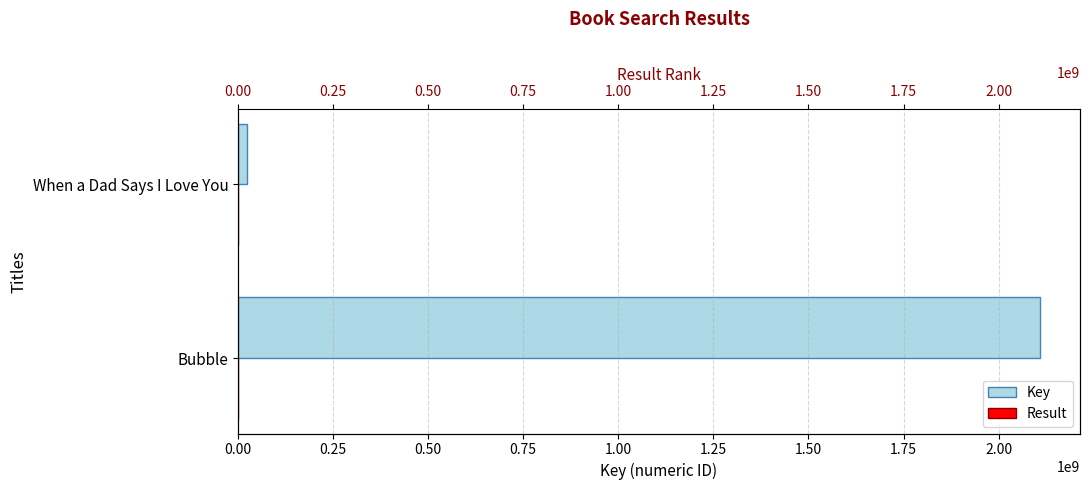

Are the bars horizontal?

Yes